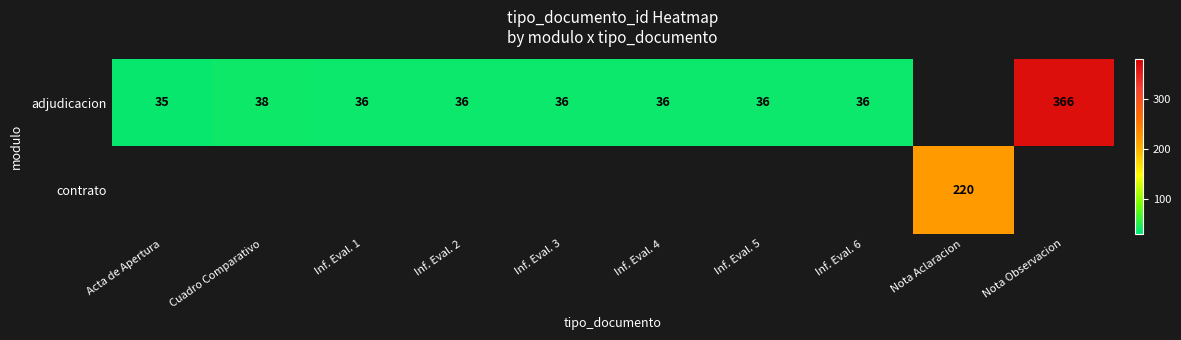

At which category does the chart reach its peak across all series?

Nota Observacion